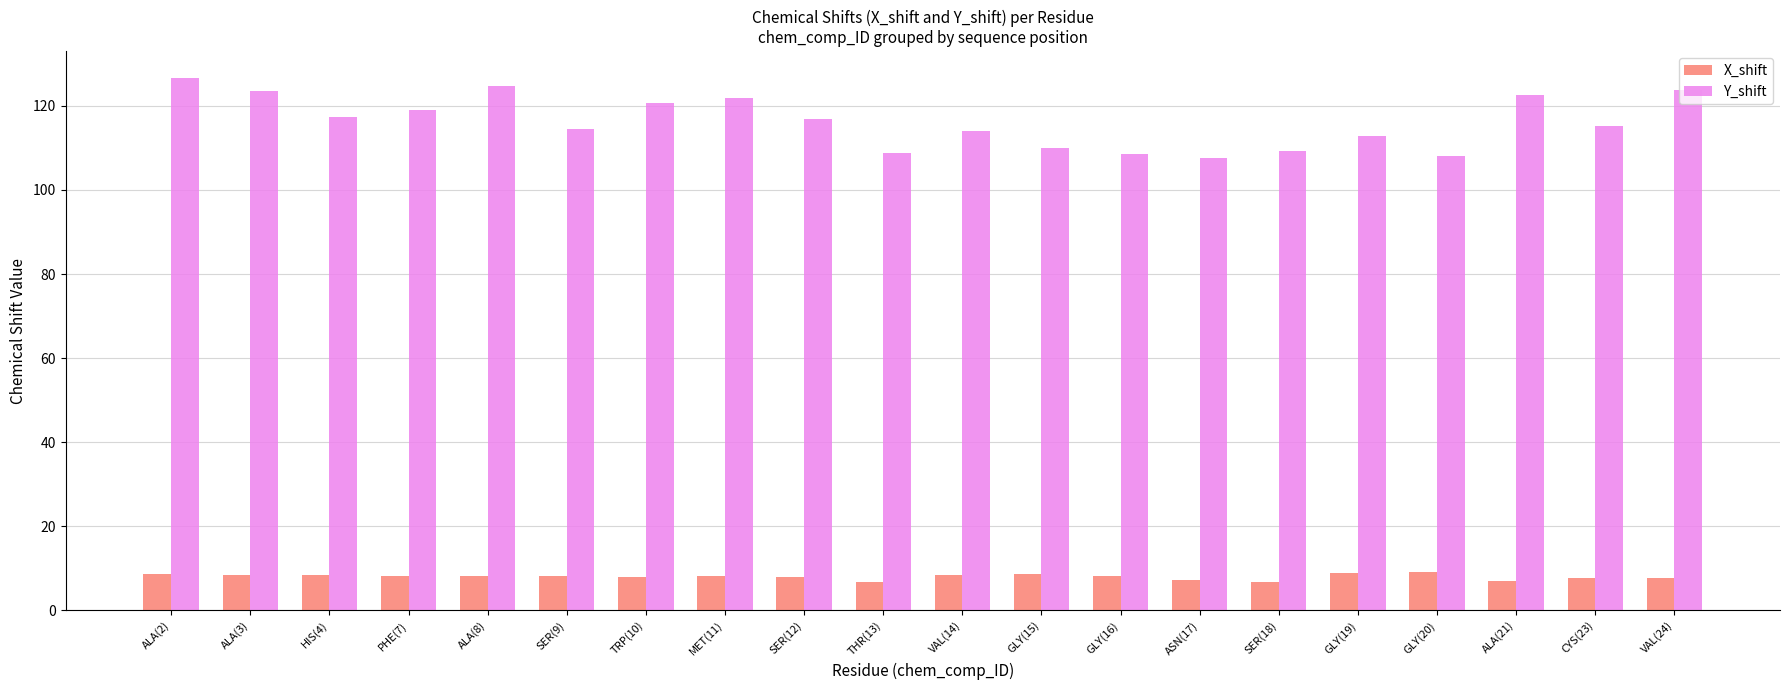

What is the lowest value of the Y_shift series?

107.6